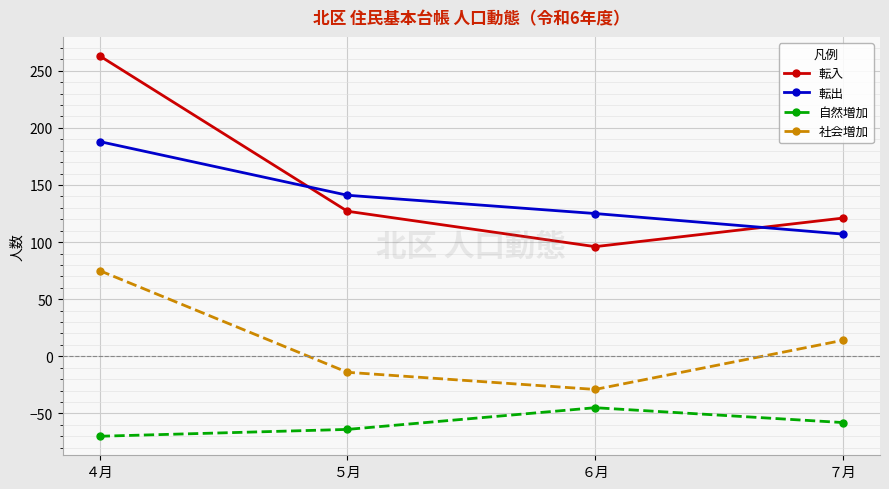

How many data points in 自然増加 are less than -58?

2